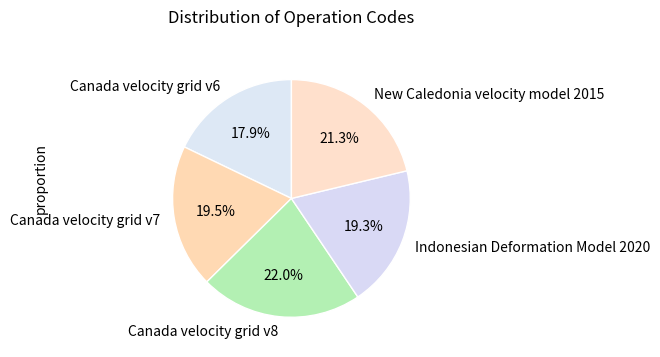

To the nearest percent, what is the difference between the New Caledonia velocity model 2015 and Canada velocity grid v8 slice percentages?

1%